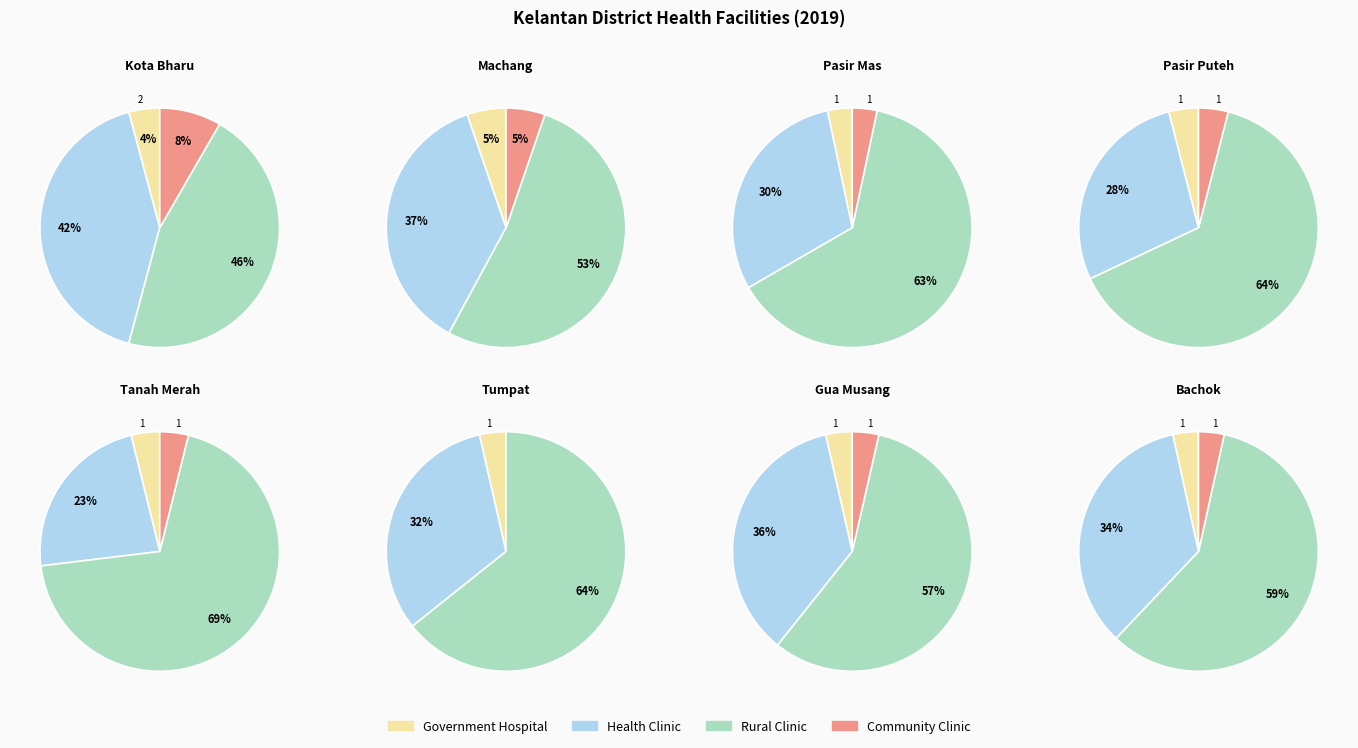

To the nearest percent, what is the combined percentage of Tanah Merah and Pasir Puteh?

17%